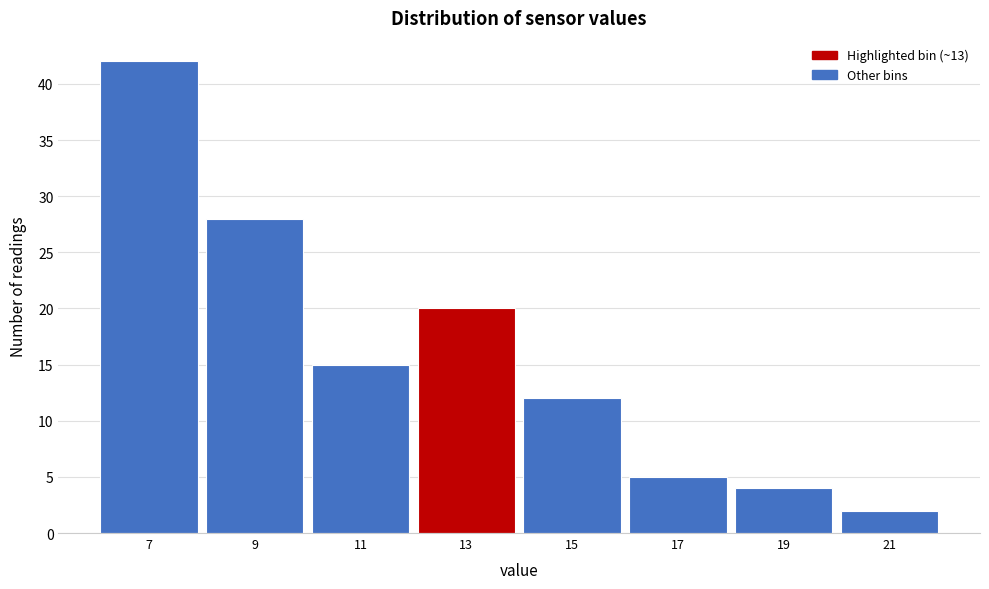

Reading left to right, transcribe all the data shown in this chart.

42	28	15	20	12	5	4	2